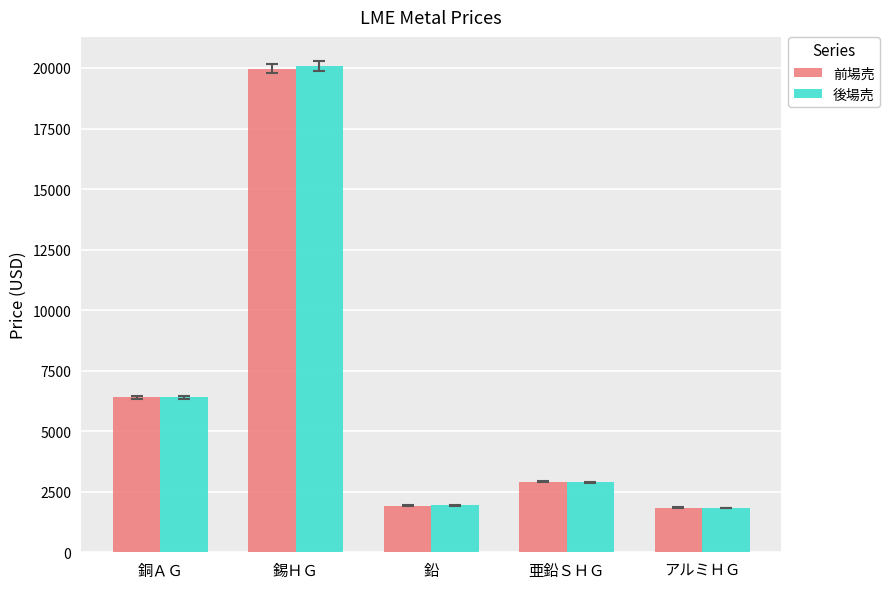

What is the difference between the 後場売 values at 亜鉛ＳＨＧ and 鉛?

953.0